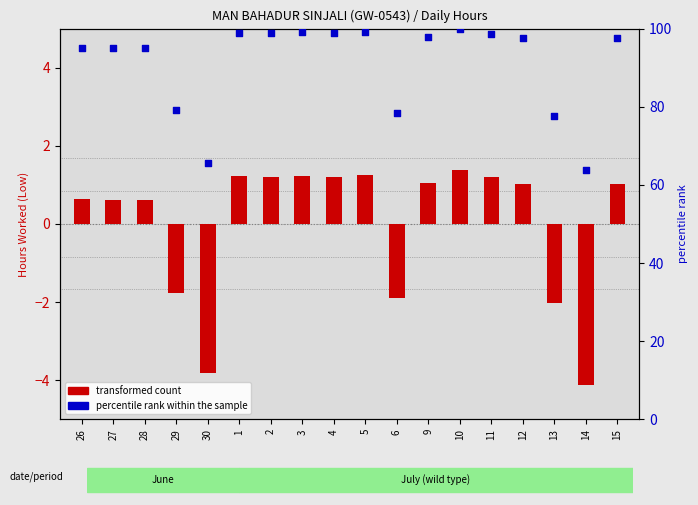

Which series has the largest Y range (max minus min)?

percentile rank within the sample